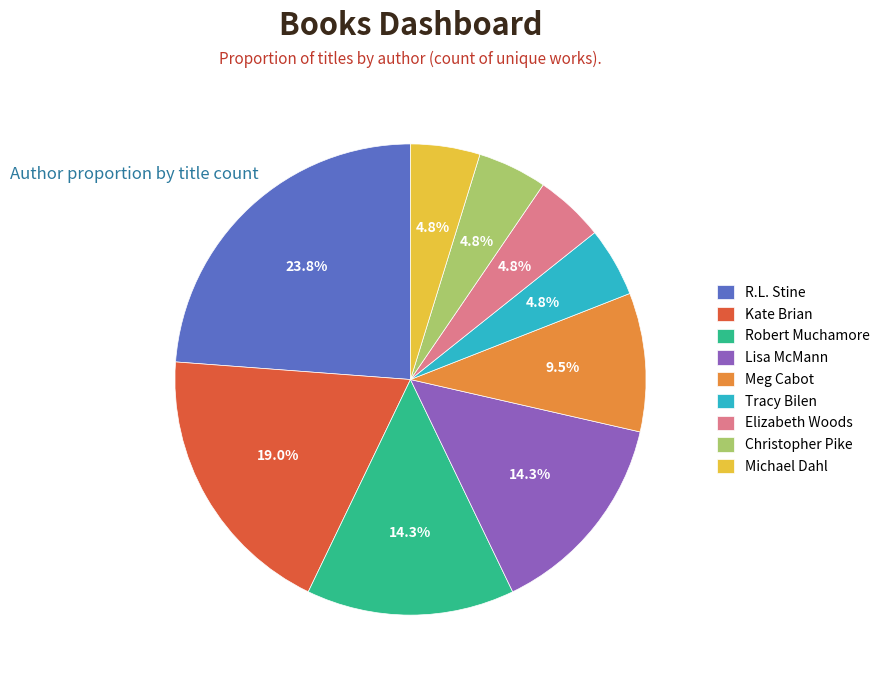

What percentage is NOT represented by Robert Muchamore?

85.7%